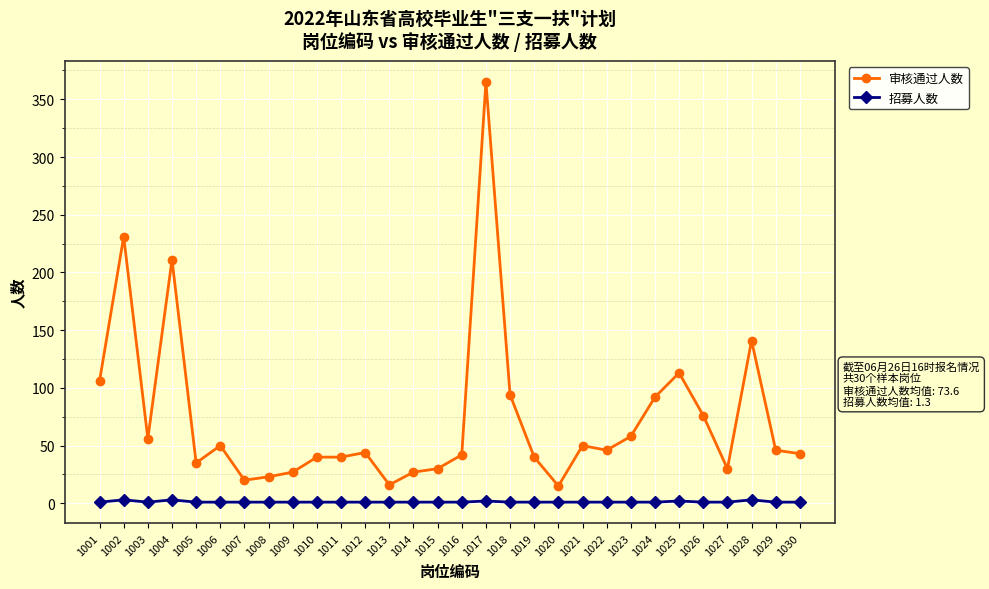

What are all the series names shown in the legend?

审核通过人数, 招募人数